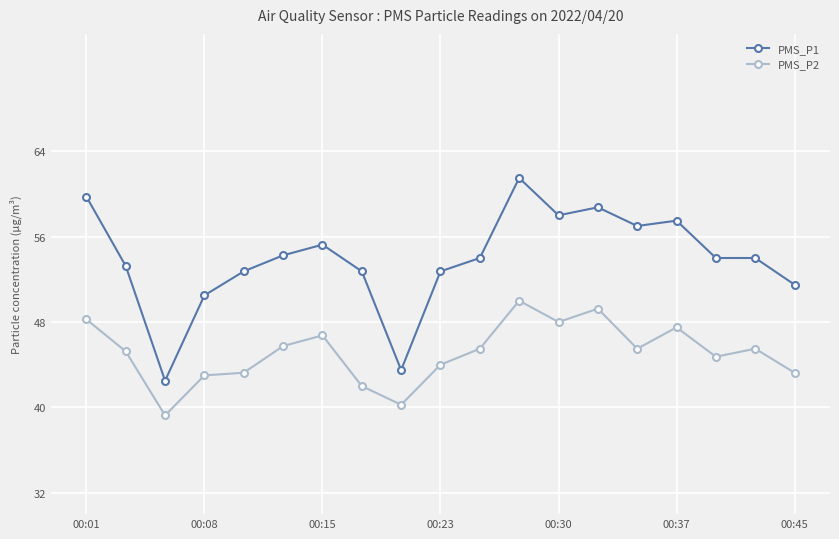

What is the value of the PMS_P2 point at the 4th from the left?

43.0